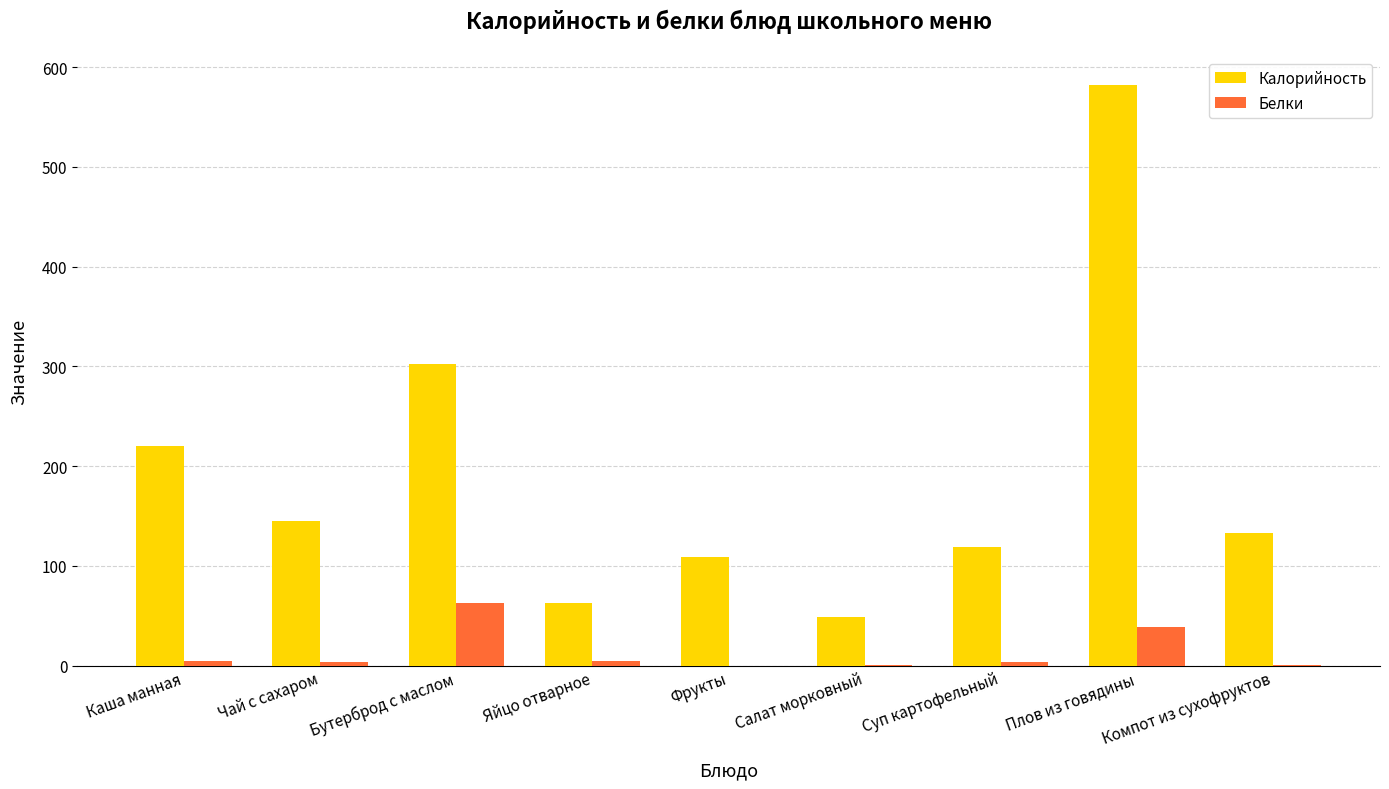

Where is Белки nearest to the value 31?

Плов из говядины